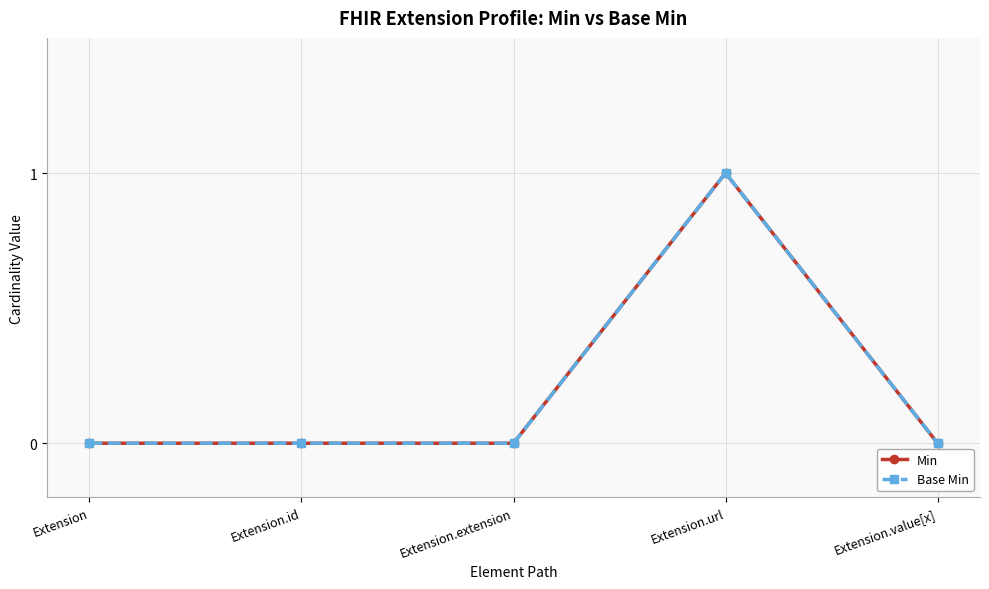

Does the chart have visible grid lines?

Yes